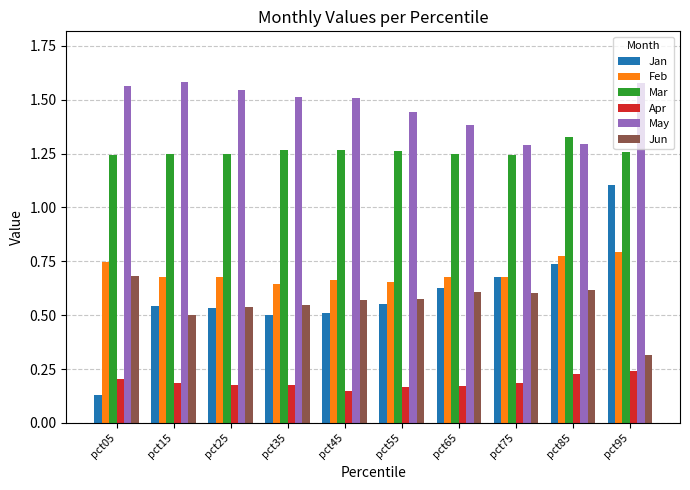

Which series changed the most between pct05 and pct95?

Jan